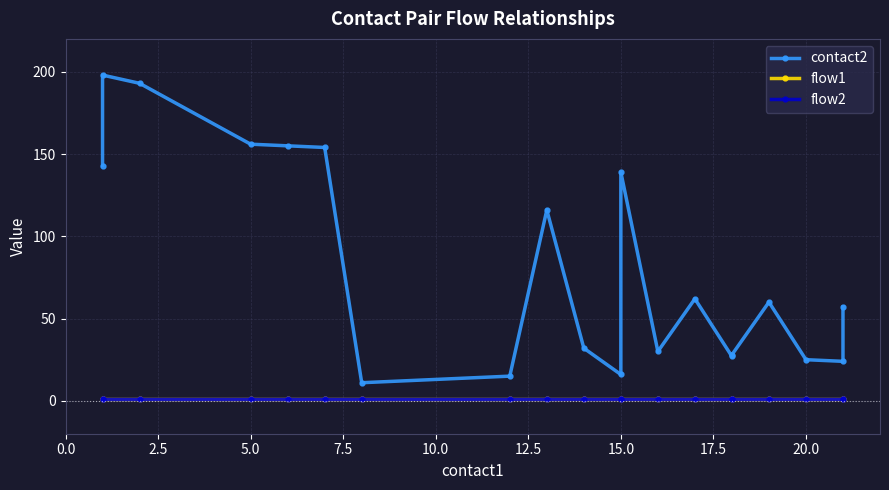

What is the sum of all flow2 values?

20